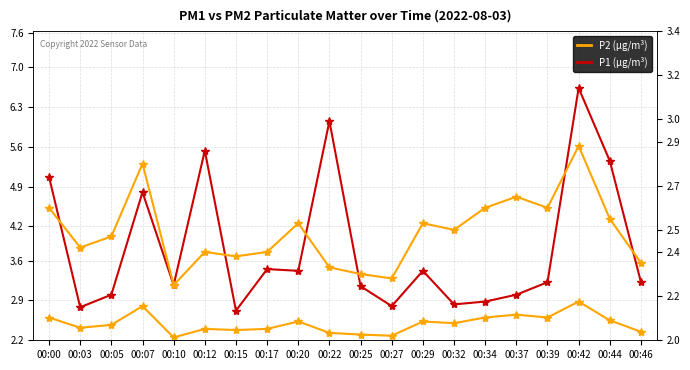

Which category has the highest value in the P1 series?

00:42